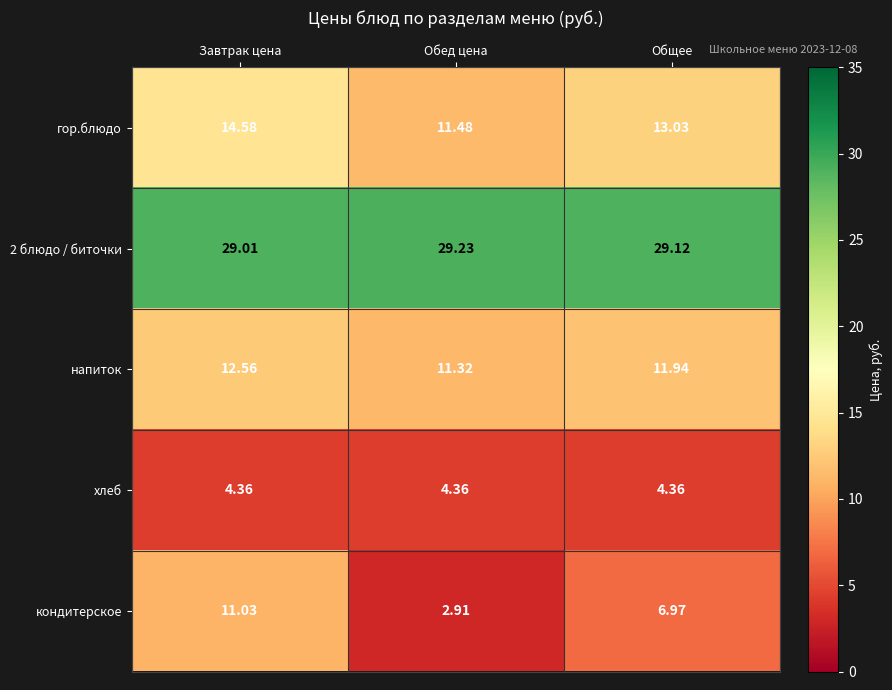

At which label does кондитерское reach its peak?

Завтрак цена